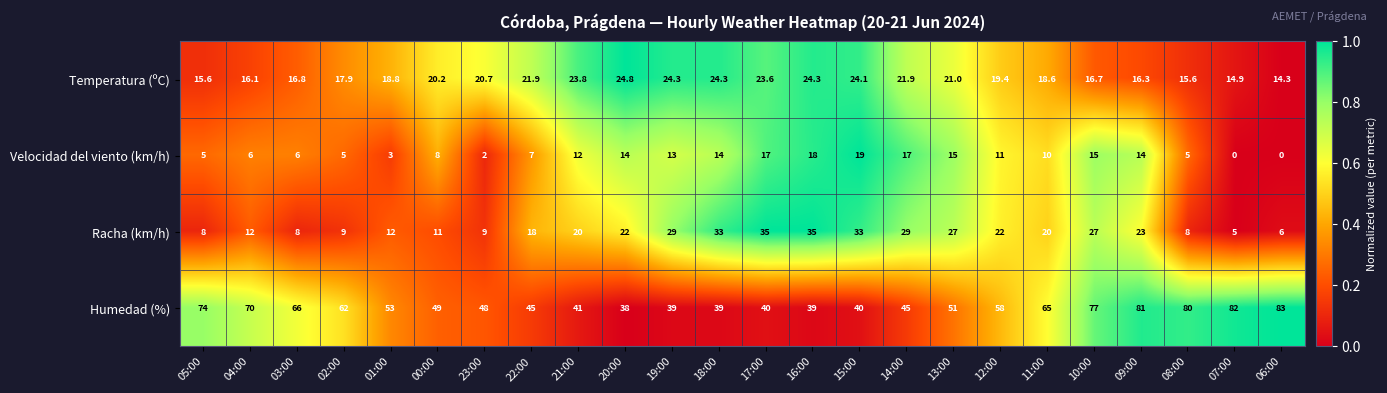

What is the sum of the Humedad (%) values at 12:00 and 15:00?

98.0